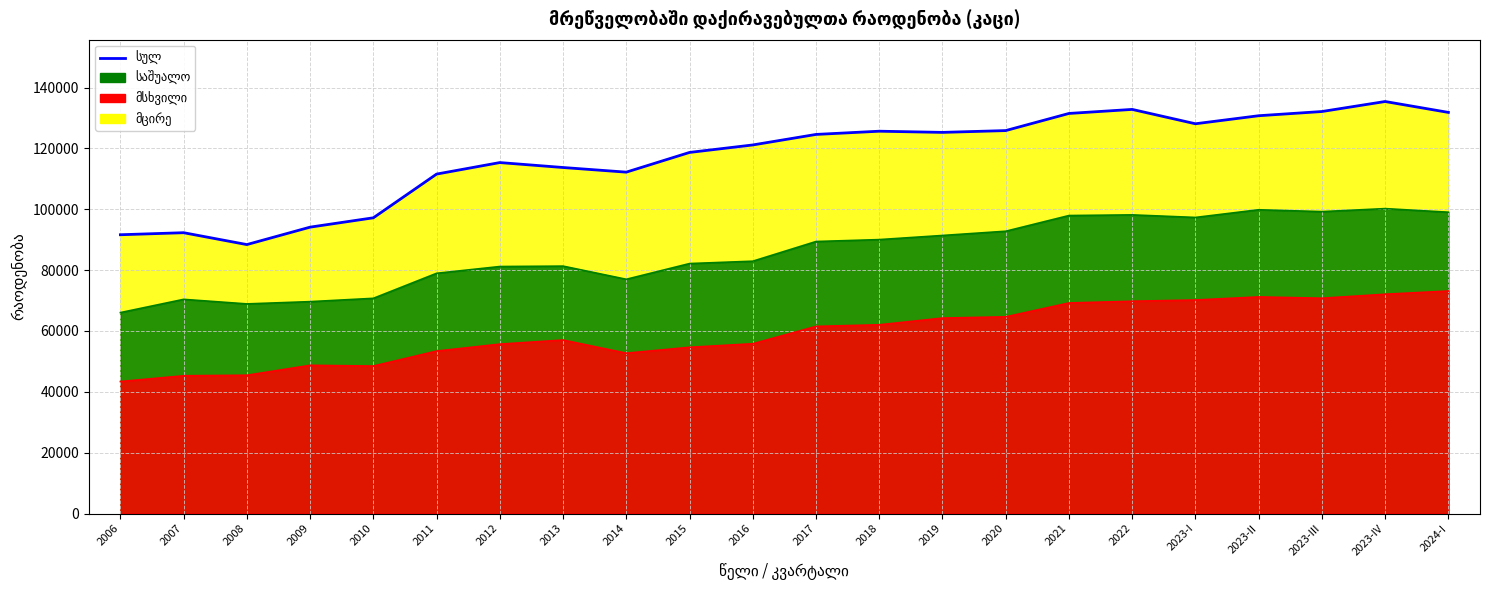

How many lines are shown in the chart?

1